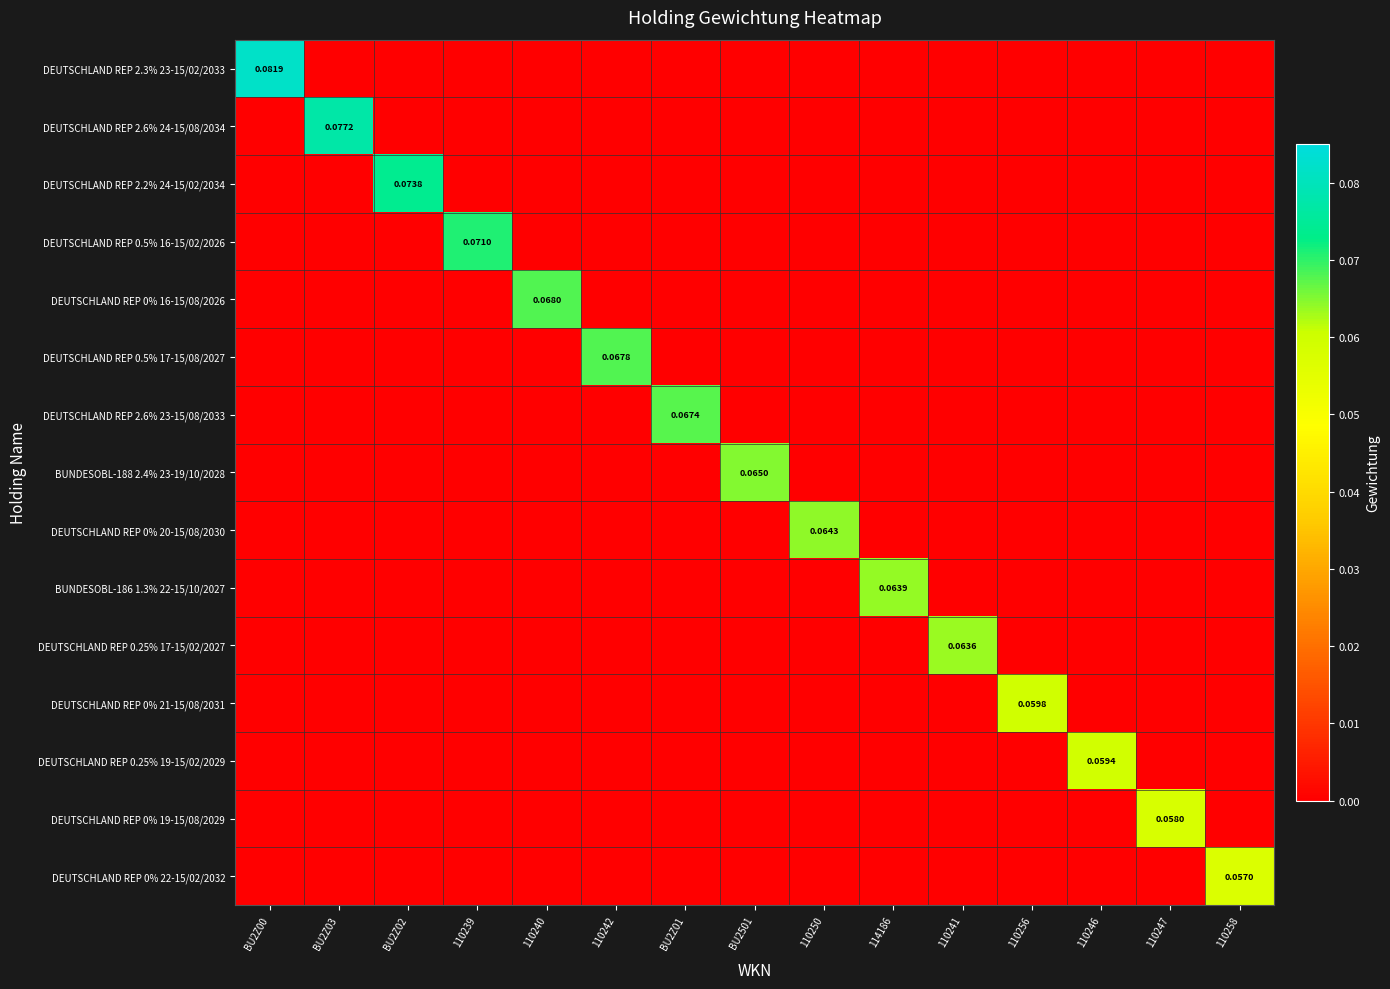

List the series in order of their peak value, lowest first.

DEUTSCHLAND REP 0% 22-15/02/2032, DEUTSCHLAND REP 0% 19-15/08/2029, DEUTSCHLAND REP 0.25% 19-15/02/2029, DEUTSCHLAND REP 0% 21-15/08/2031, DEUTSCHLAND REP 0.25% 17-15/02/2027, BUNDESOBL-186 1.3% 22-15/10/2027, DEUTSCHLAND REP 0% 20-15/08/2030, BUNDESOBL-188 2.4% 23-19/10/2028, DEUTSCHLAND REP 2.6% 23-15/08/2033, DEUTSCHLAND REP 0.5% 17-15/08/2027, DEUTSCHLAND REP 0% 16-15/08/2026, DEUTSCHLAND REP 0.5% 16-15/02/2026, DEUTSCHLAND REP 2.2% 24-15/02/2034, DEUTSCHLAND REP 2.6% 24-15/08/2034, DEUTSCHLAND REP 2.3% 23-15/02/2033